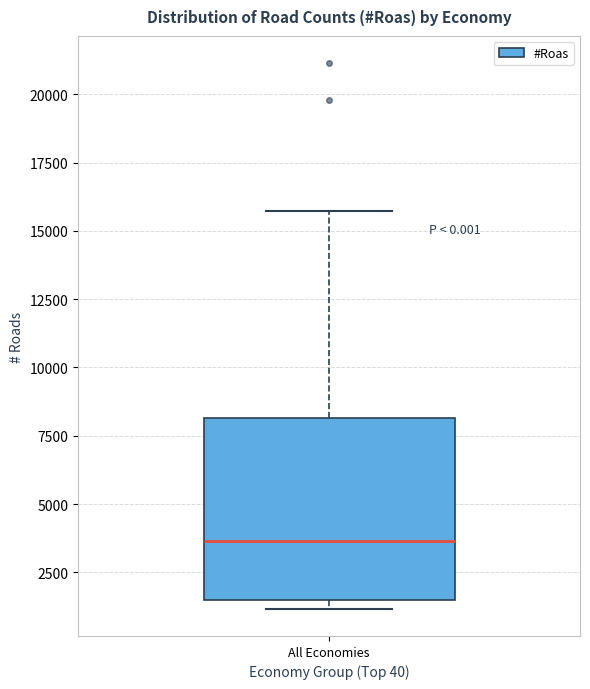

Transcribe this box plot: give where the median line is, the range the box spans, and where the two whiskers end, as read against the y-axis. The values are not printed on the chart, so give them approximately, as read against the axis.

median 3500, box 1500 to 8000, whiskers 1000 to 15500